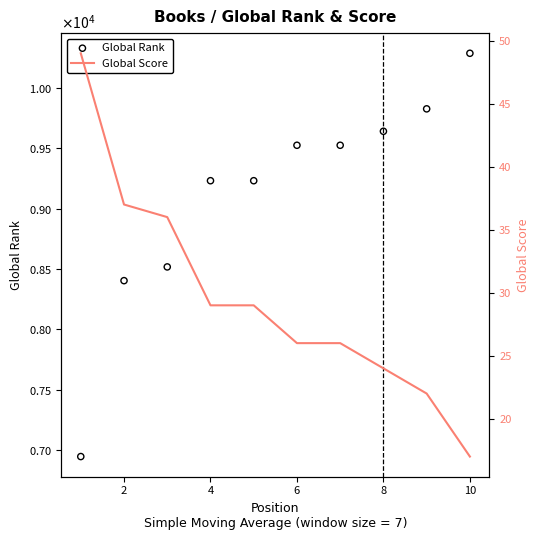

At how many categories does at least one series exceed 8441?

8